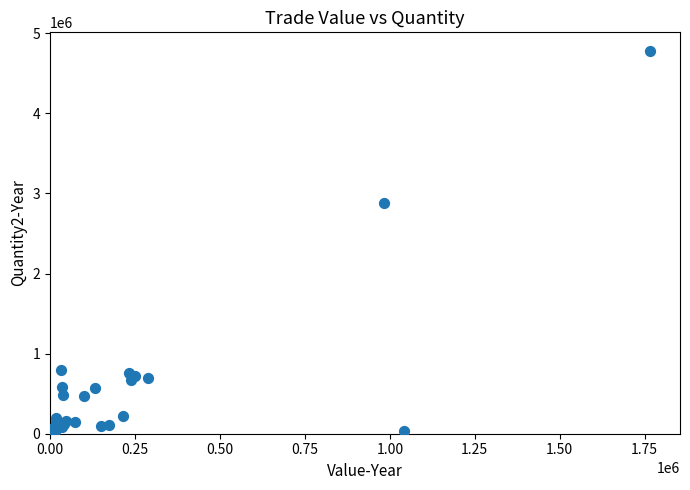

What Y value in the scatter plot is closest to 2386397?

2880767